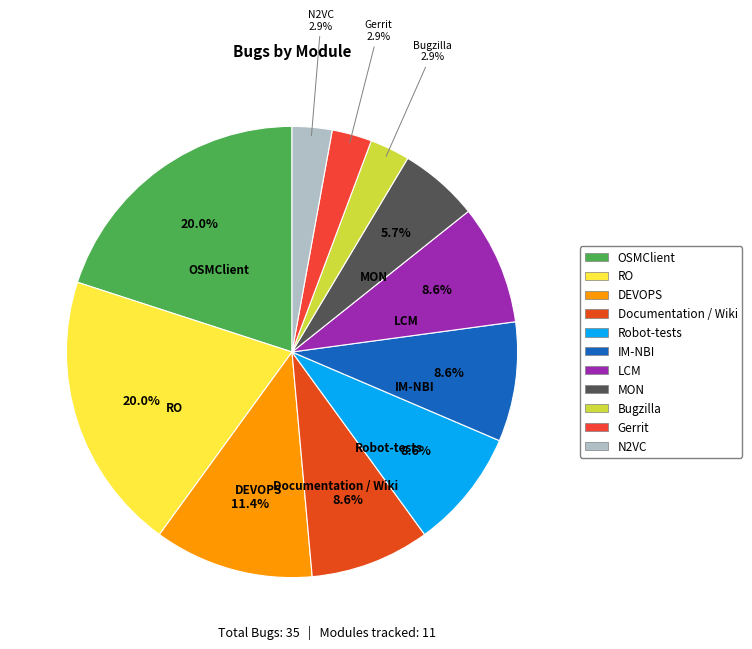

What portion of the pie excludes Robot-tests?

91.4%